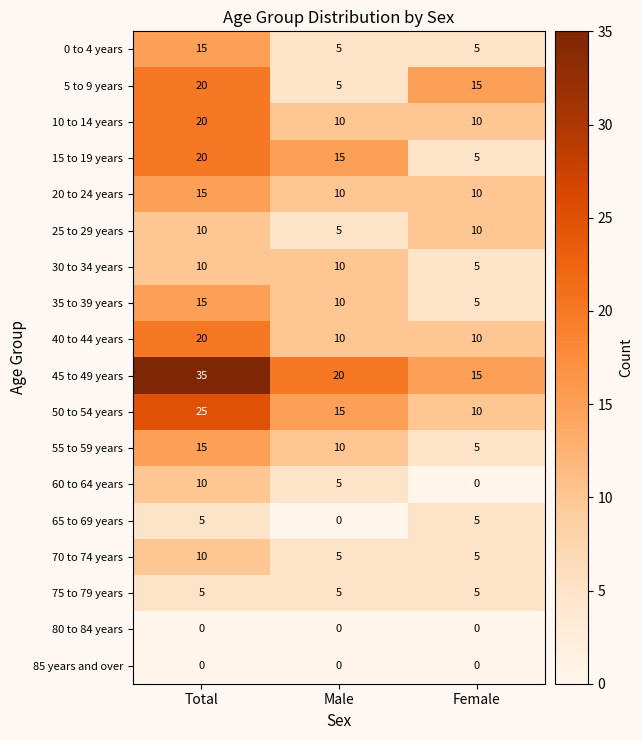

Is it true that 45 to 49 years equals 57 at Total?

False